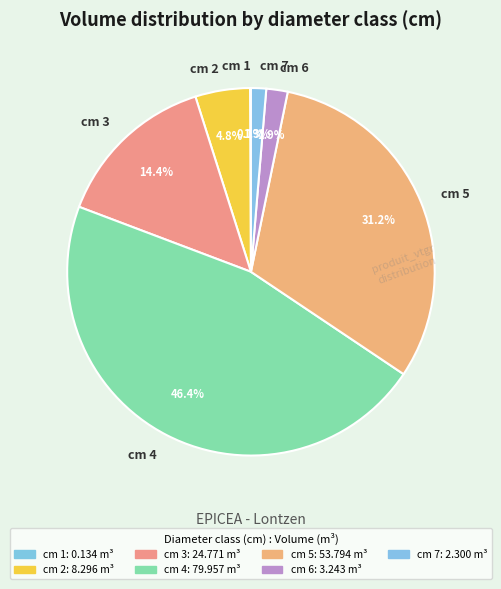

Which category has the biggest portion of the pie?

cm 4